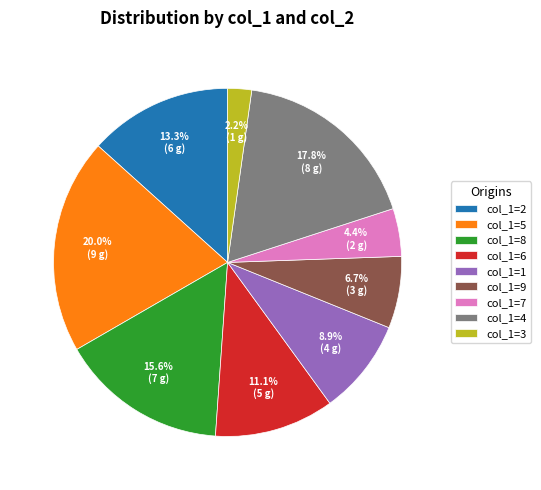

Is there any slice that represents more than half of the pie?

No